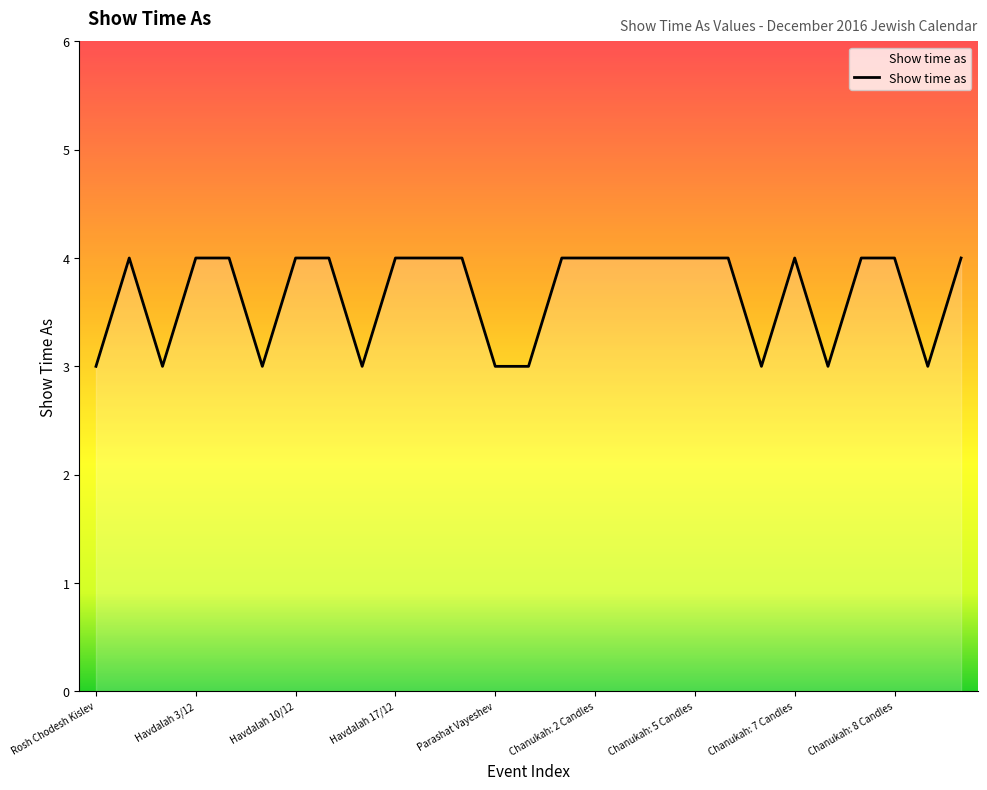

What is the maximum value shown in the chart?

4